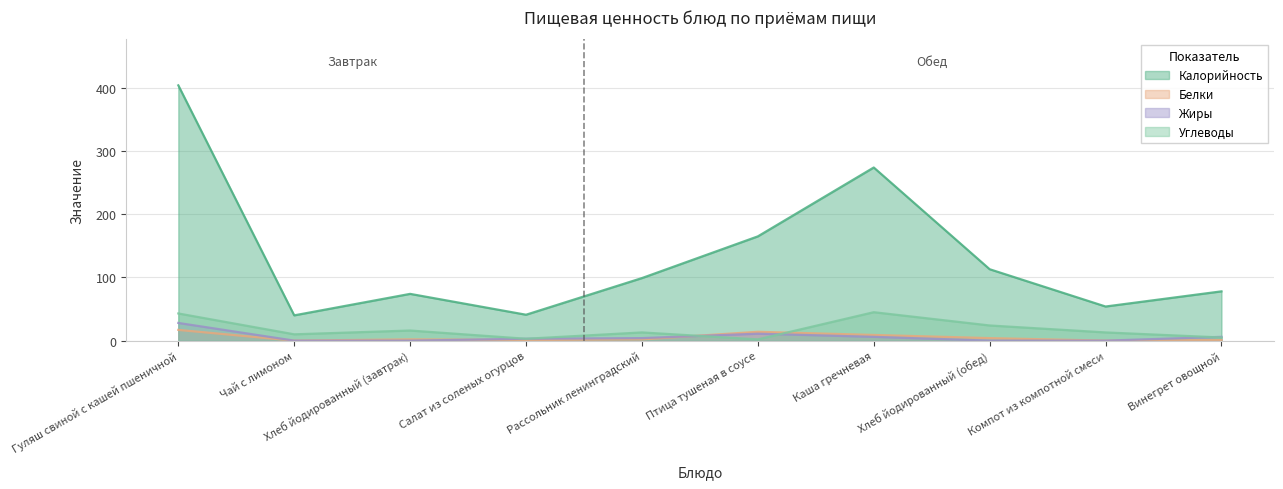

At which label is Углеводы closest to 23?

Хлеб йодированный (обед)